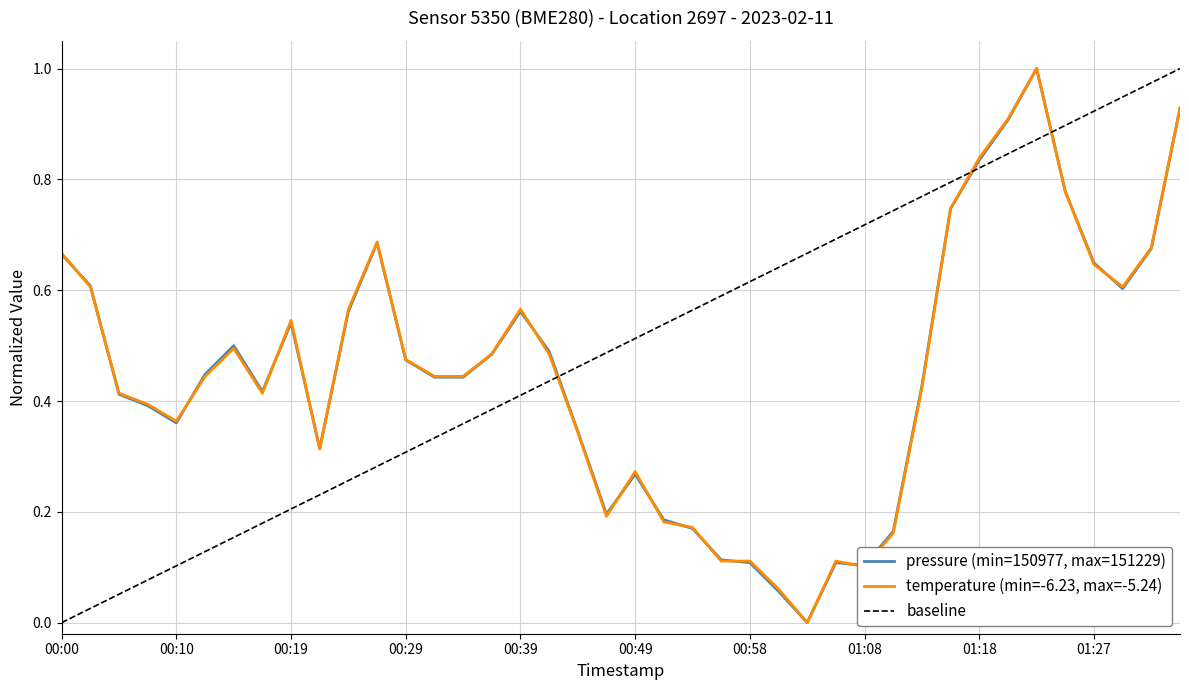

How many interior local valleys does the pressure series have?

7